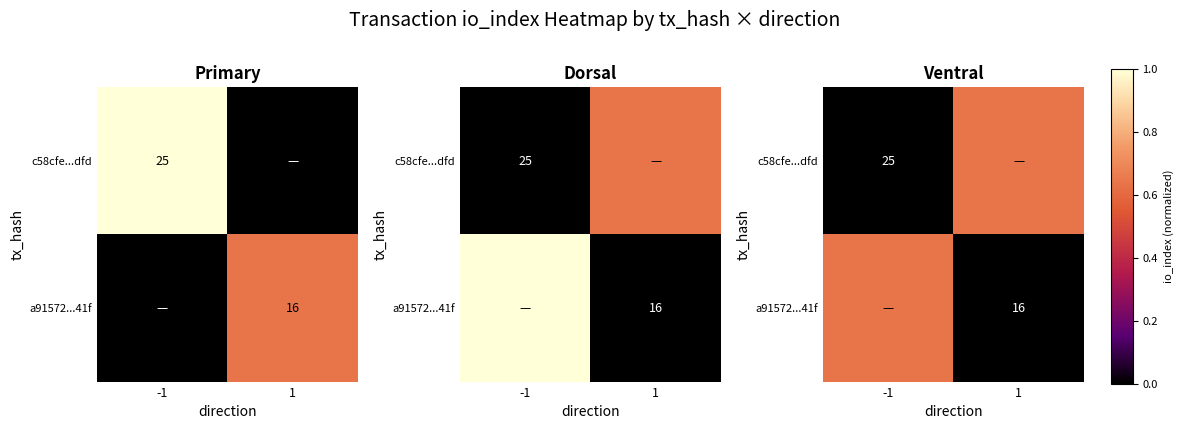

Is it true that a91572...41f equals 0.3 at 1?

False